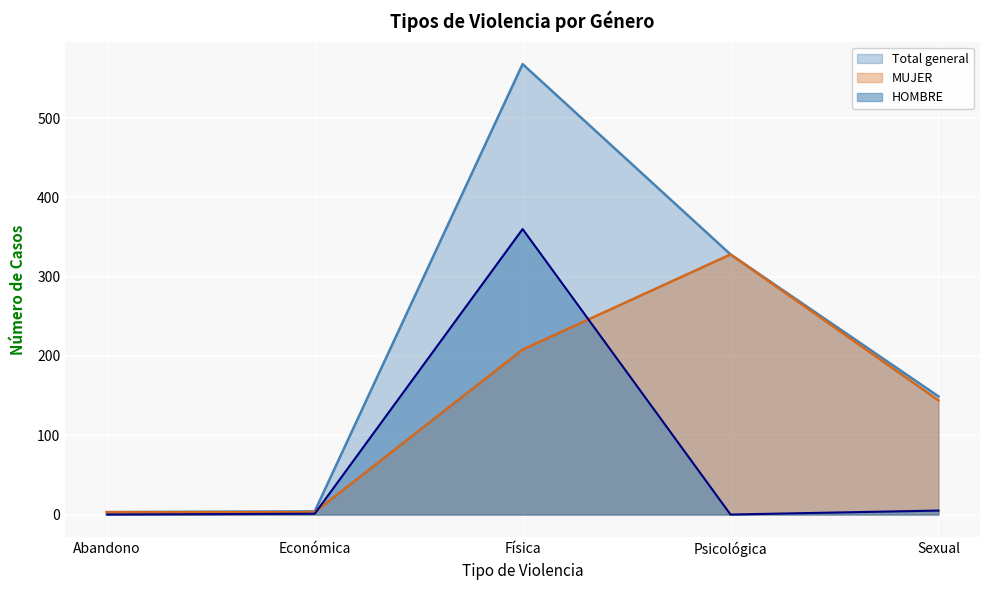

What are all the series names shown in the legend?

Total general, MUJER, HOMBRE